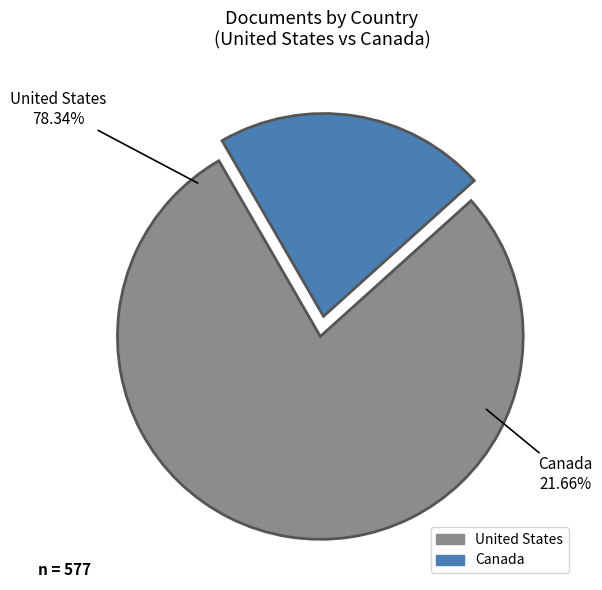

How many segments does this pie chart have?

2